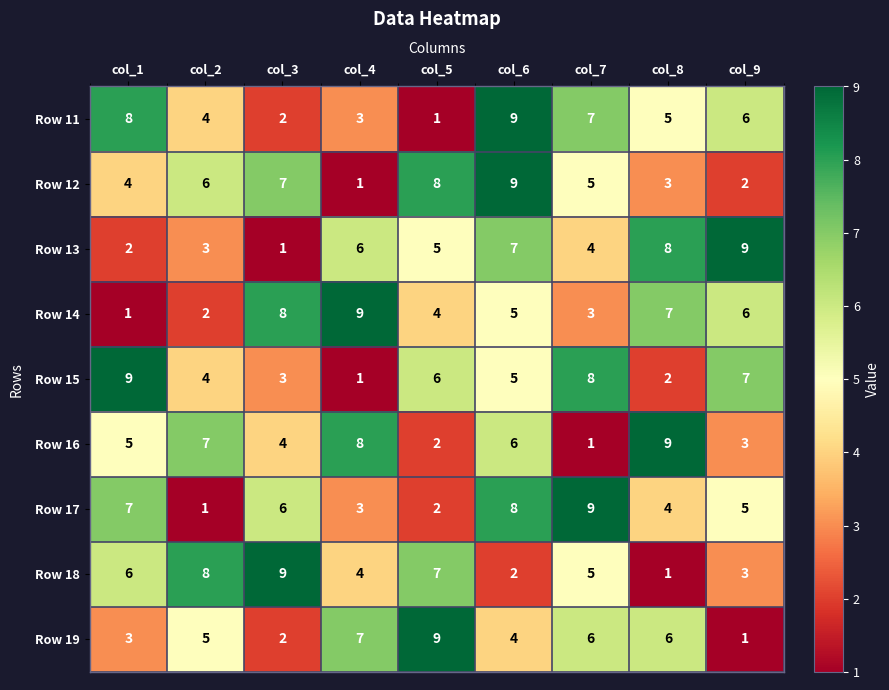

What is the sum of the Row 18 values at col_4 and col_5?

11